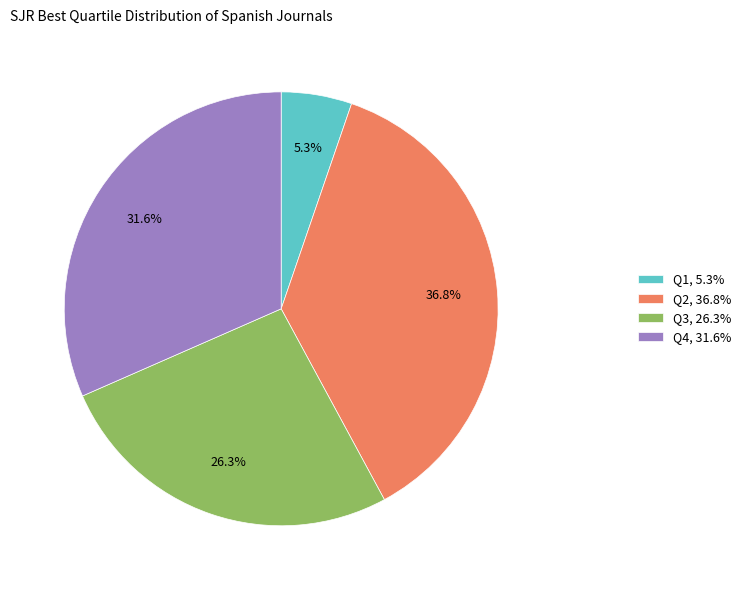

To the nearest percent, what portion does Q1 represent?

5%